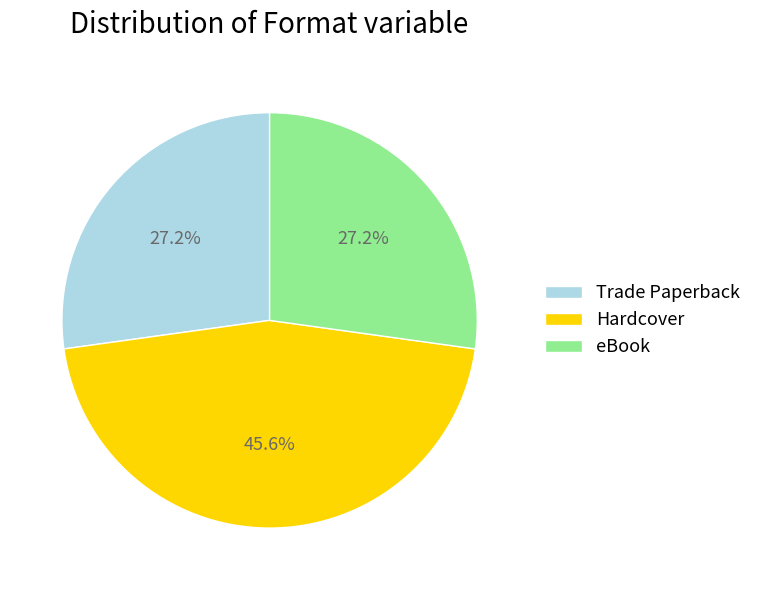

How many segments does this pie chart have?

3